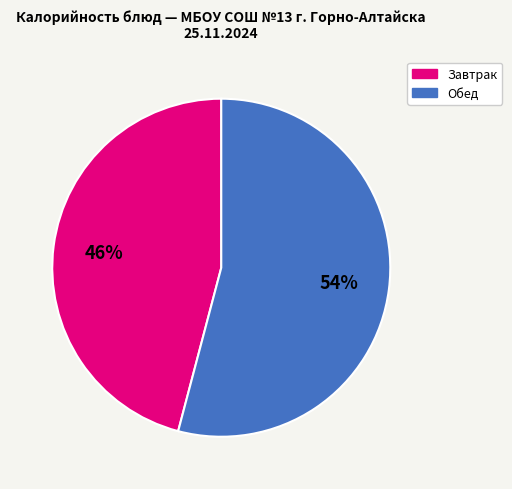

To the nearest percent, what is the average slice percentage?

50%